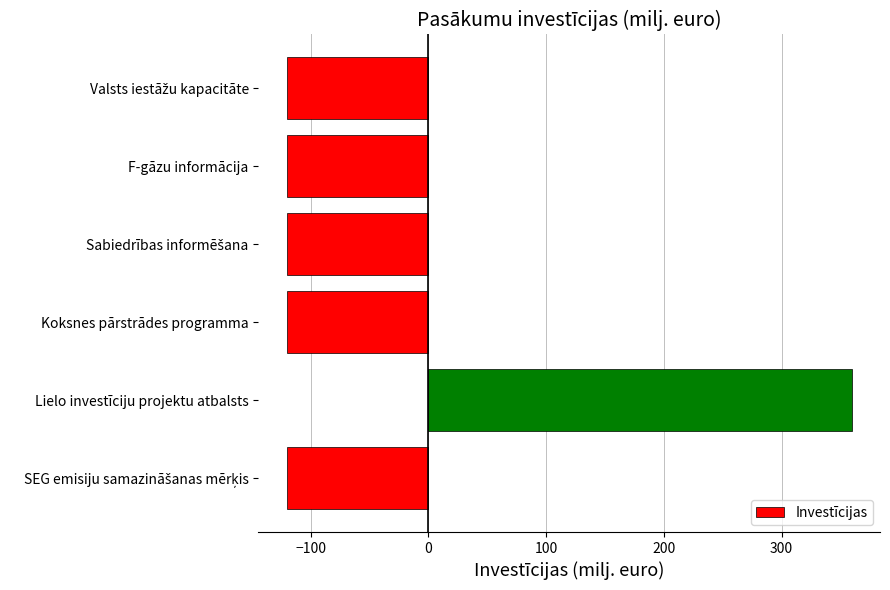

What is the difference between the maximum and second lowest values?

480.0